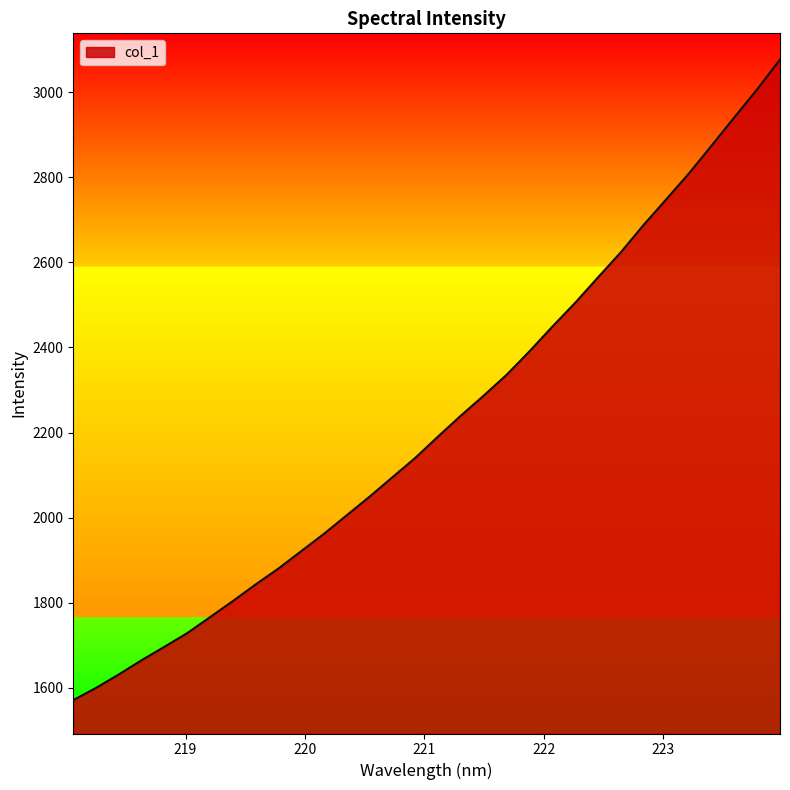

Does the chart have visible grid lines?

No